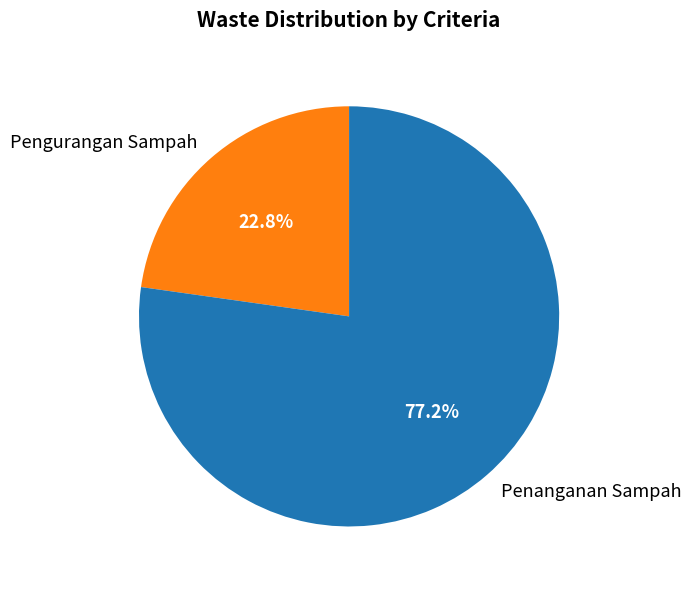

Does Pengurangan Sampah account for over 50% of the chart?

No